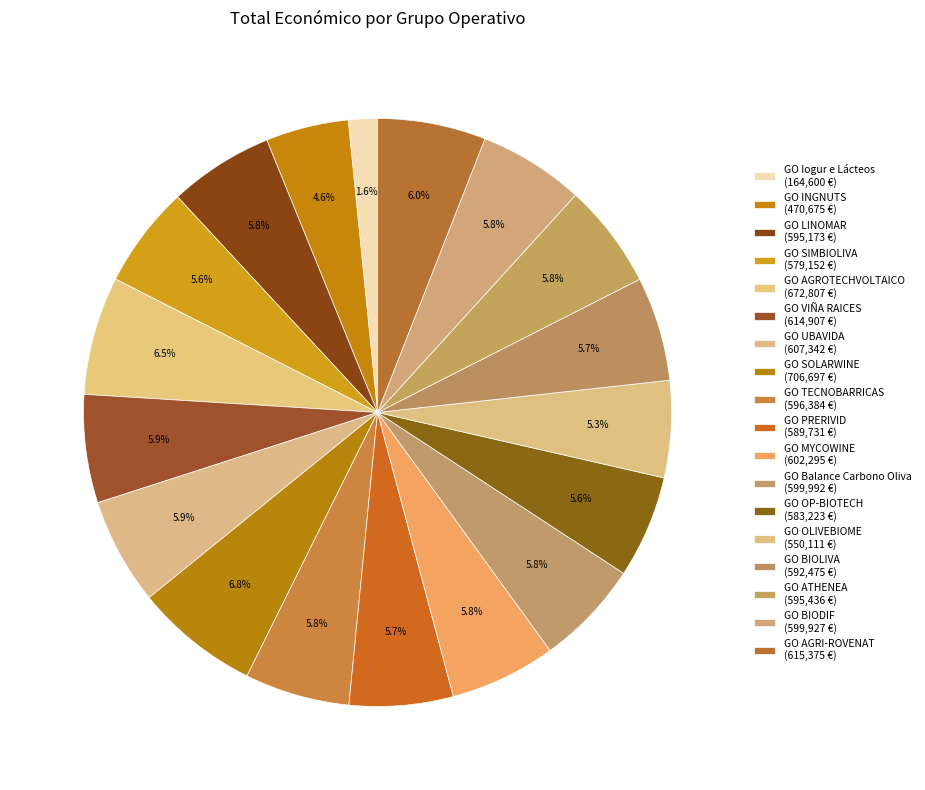

How many slices are in this pie chart?

18